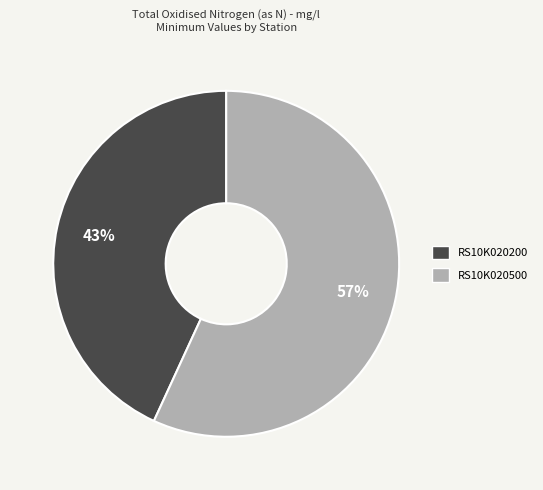

Which slice is the largest?

RS10K020500